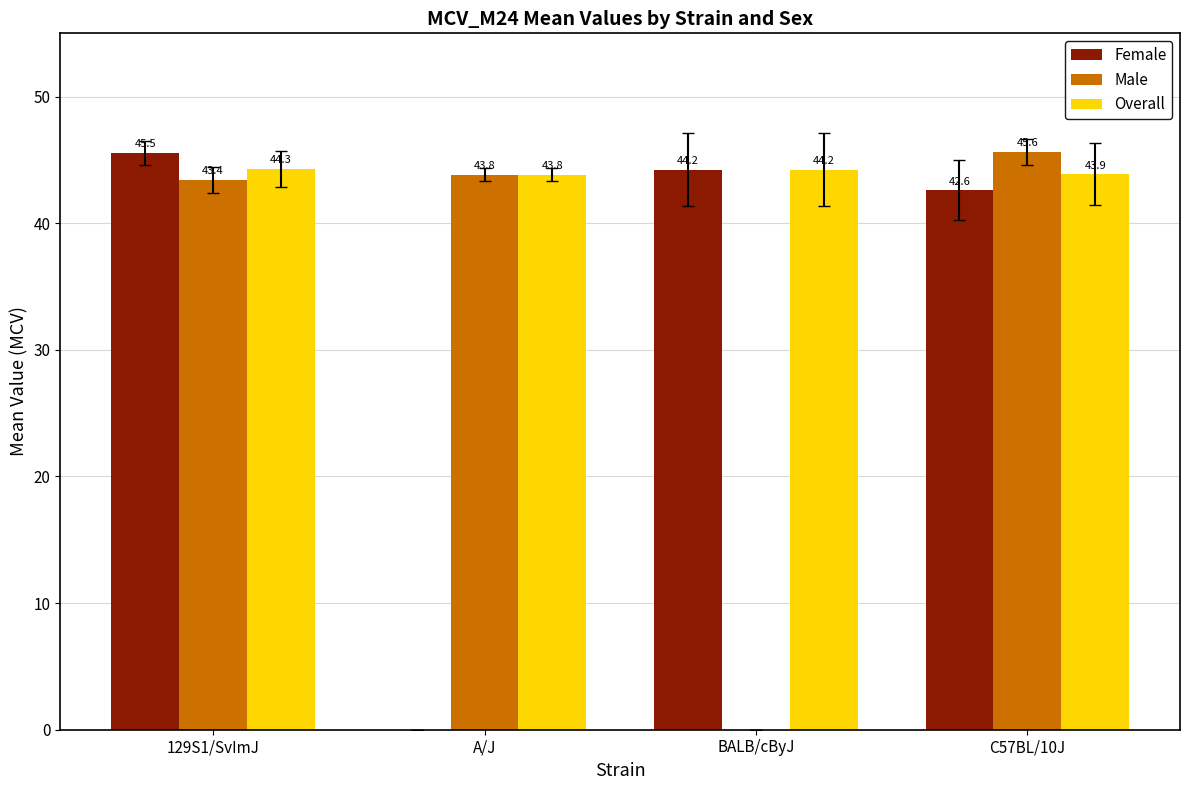

Which series has the largest total across all categories?

Overall